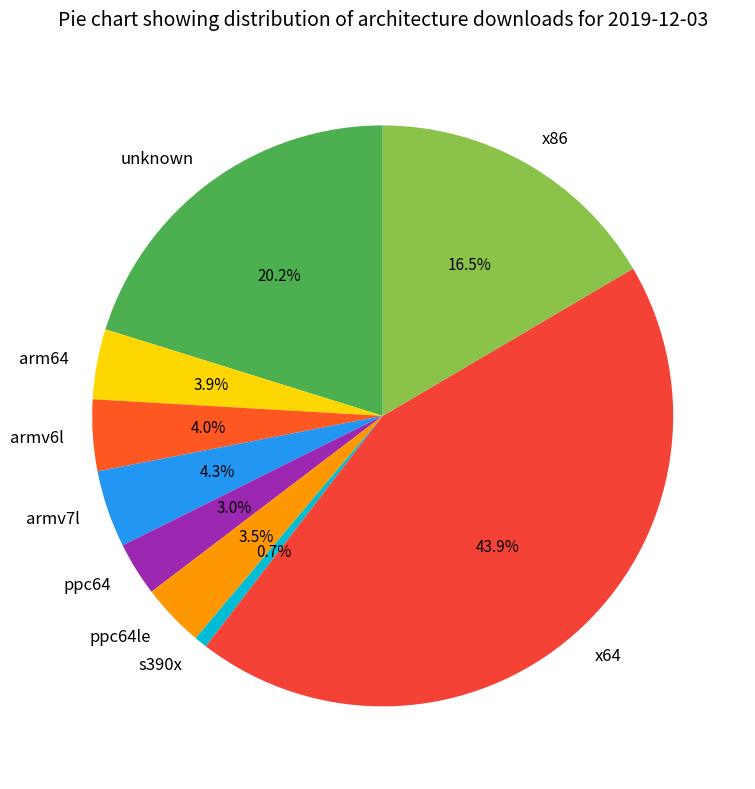

How many segments does this pie chart have?

9